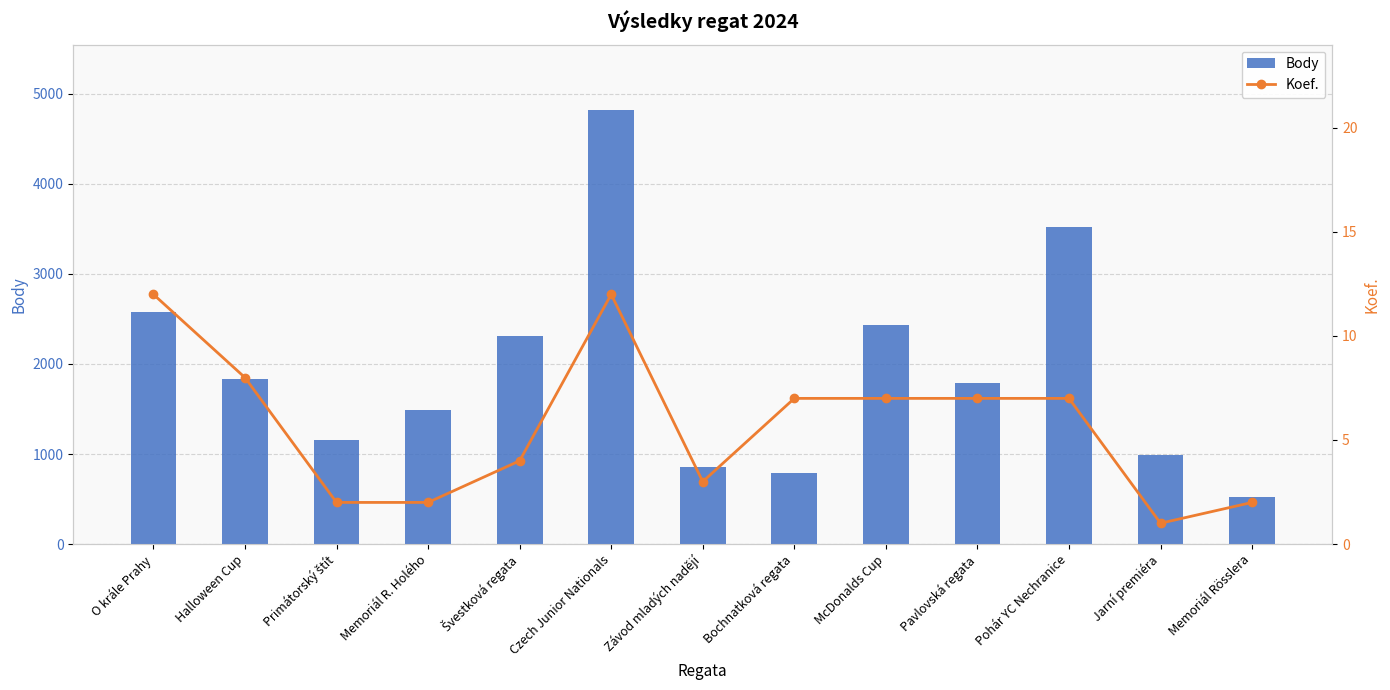

Which series has the widest spread of values?

Body